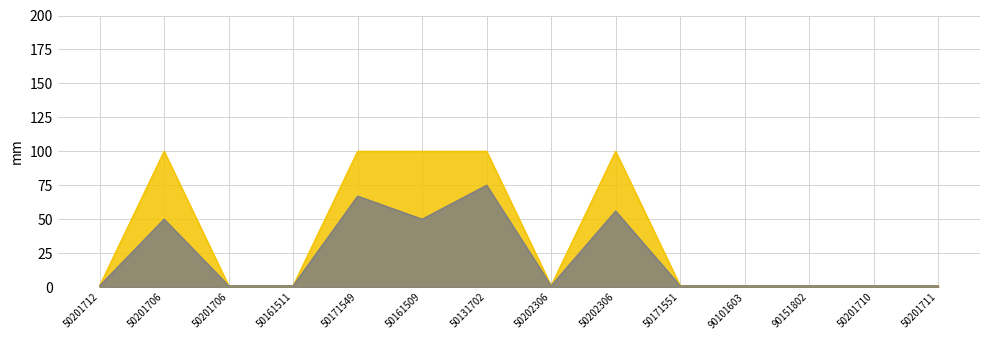

What is the approximate value of cantidad_global_estimada at 50202306?

1